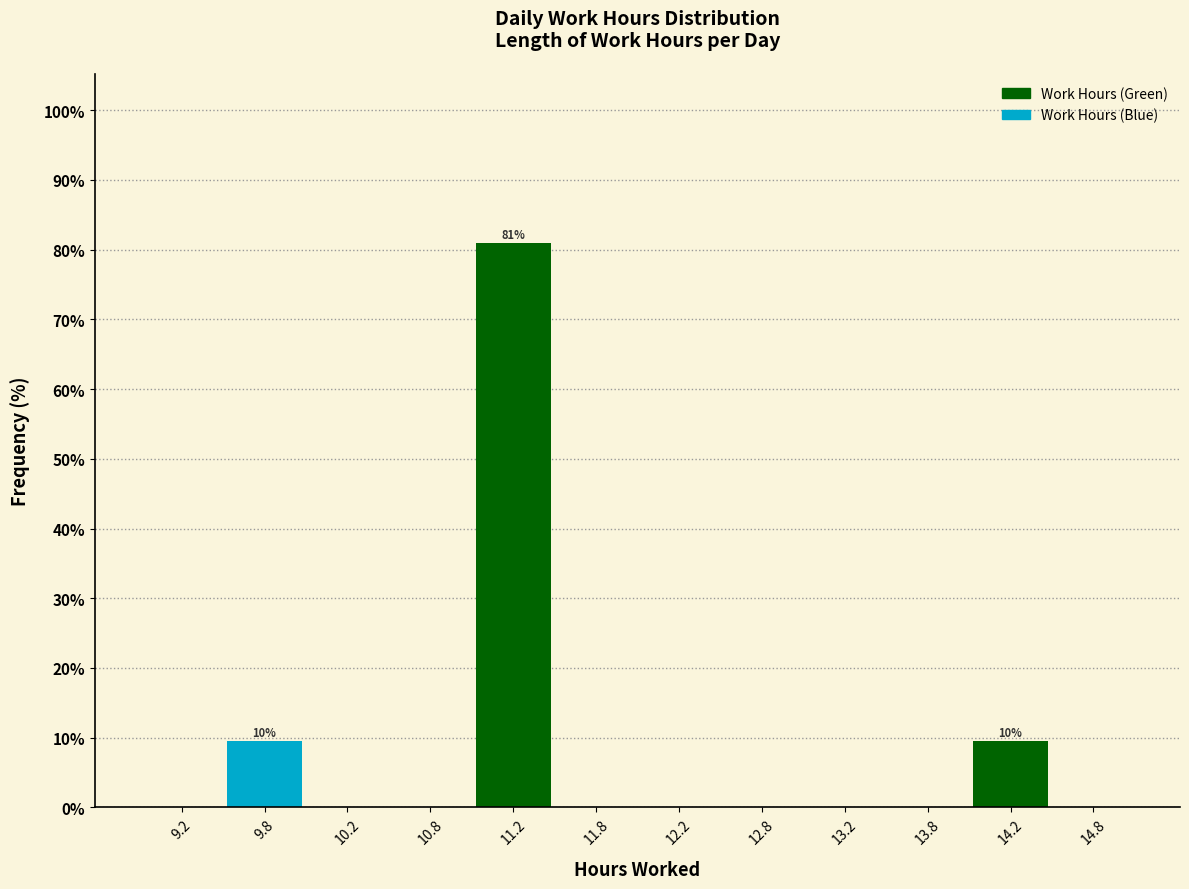

Which range on the x-axis has the tallest bar?

11.0 to 11.5